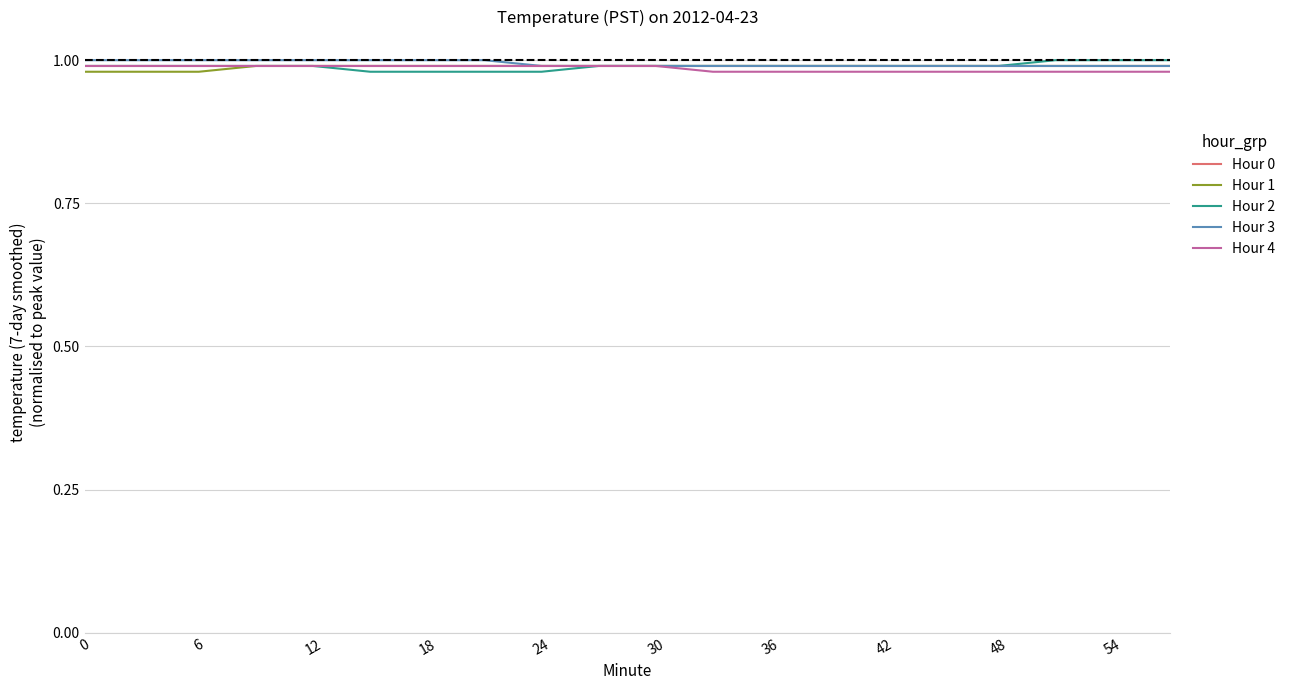

The Hour 3 series shows 1.0 at 18. True or false?

True